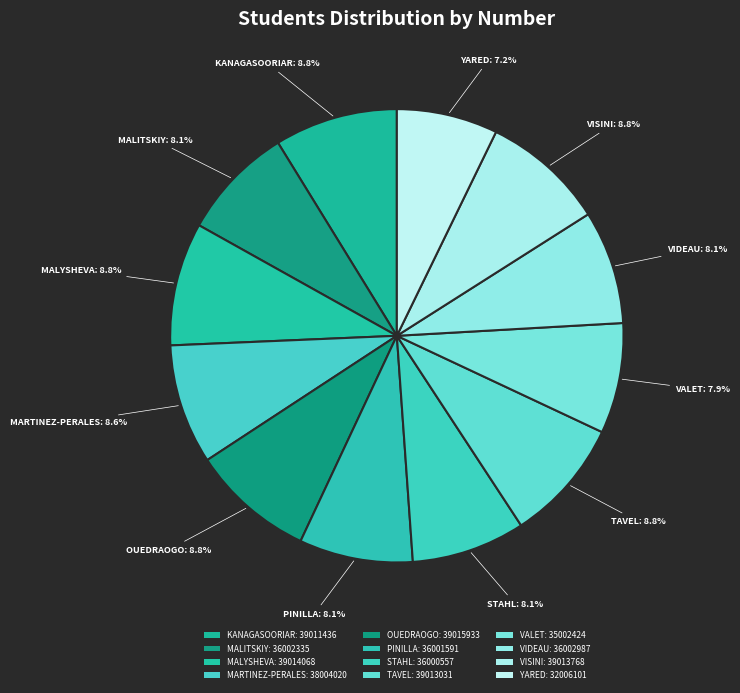

Do TAVEL and PINILLA together represent more than half of the pie?

No